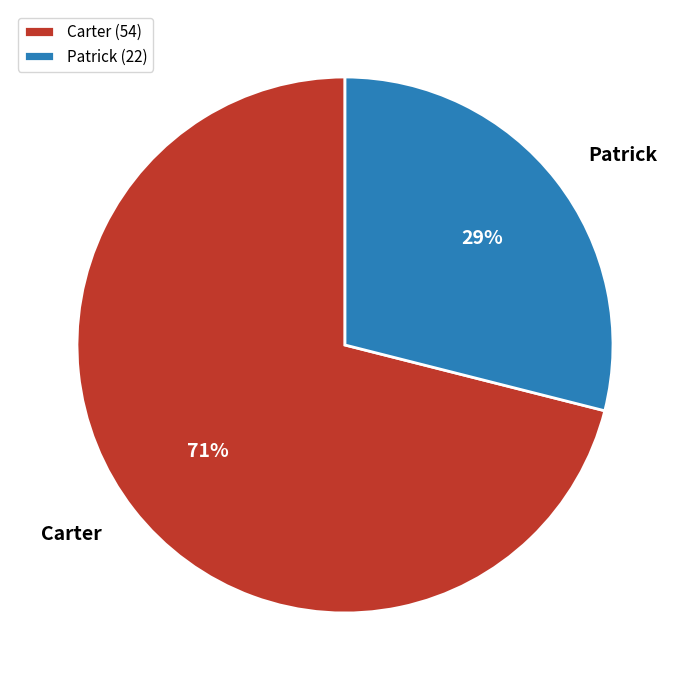

Do Patrick and Carter together represent more than half of the pie?

Yes